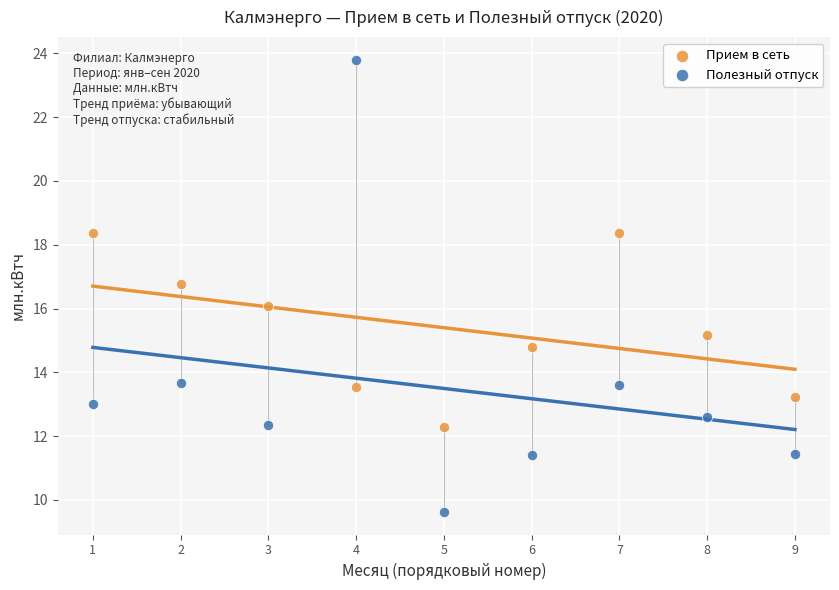

Which series has the largest Y range (max minus min)?

Полезный отпуск